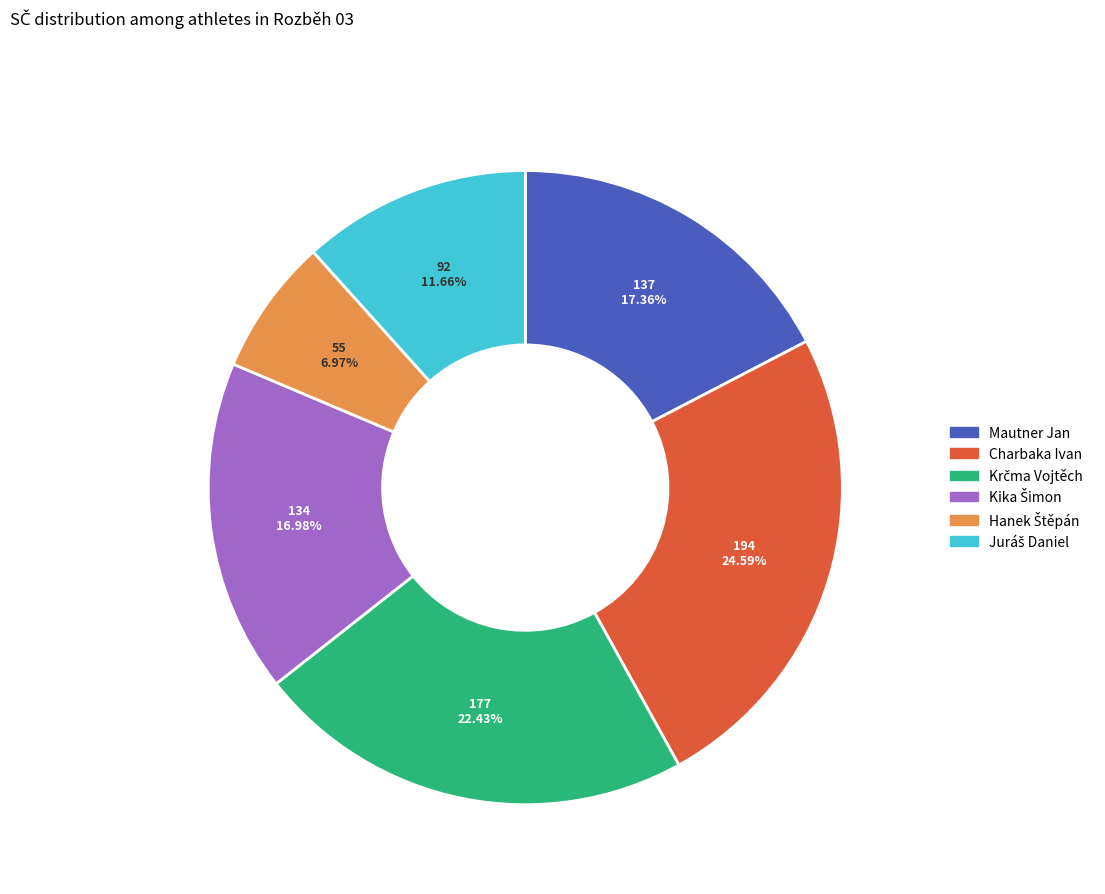

Does any single category account for the majority?

No